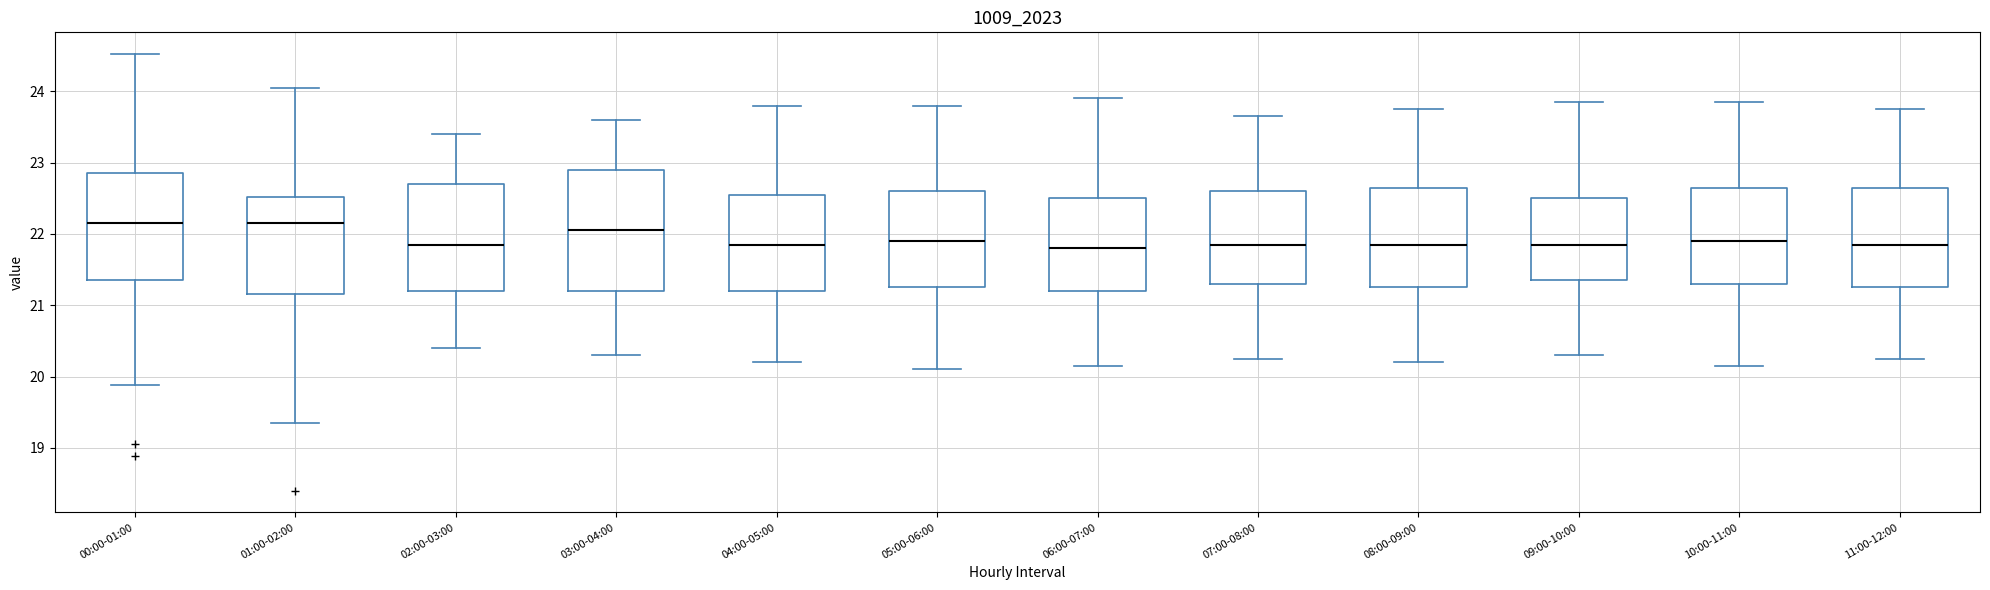

Which box is the tallest, from its lower edge to its upper edge?

03:00-04:00